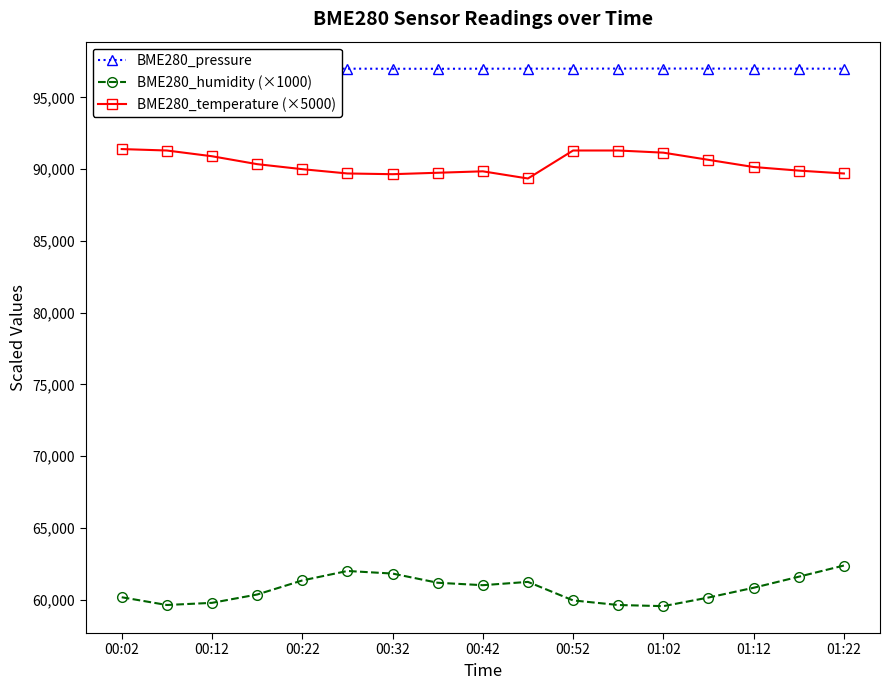

How many categories are shown in the chart?

17